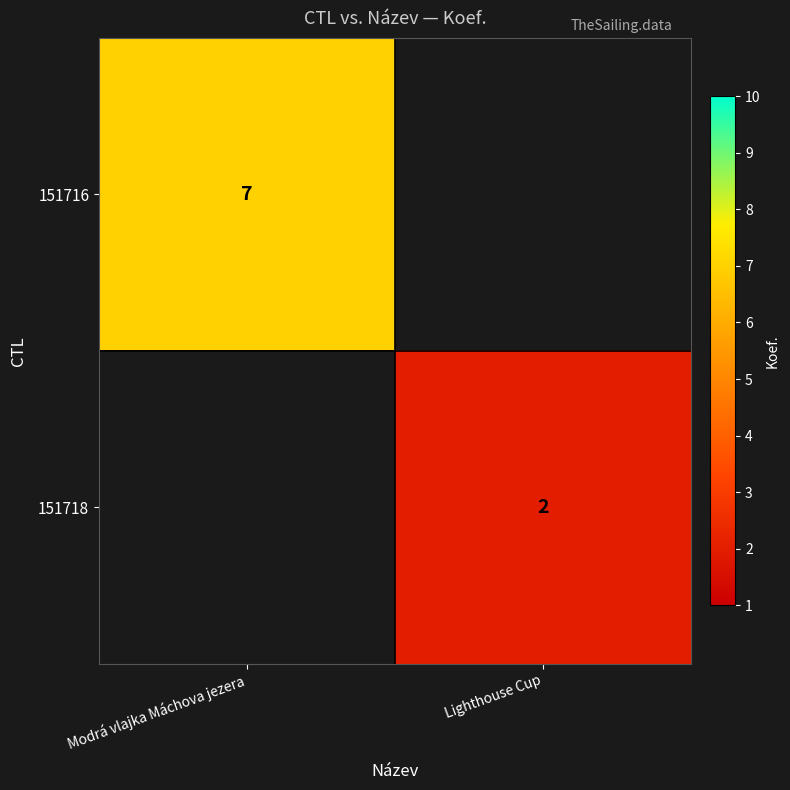

The value of 151716 at Modrá vlajka Máchova jezera is 7. True or false?

True